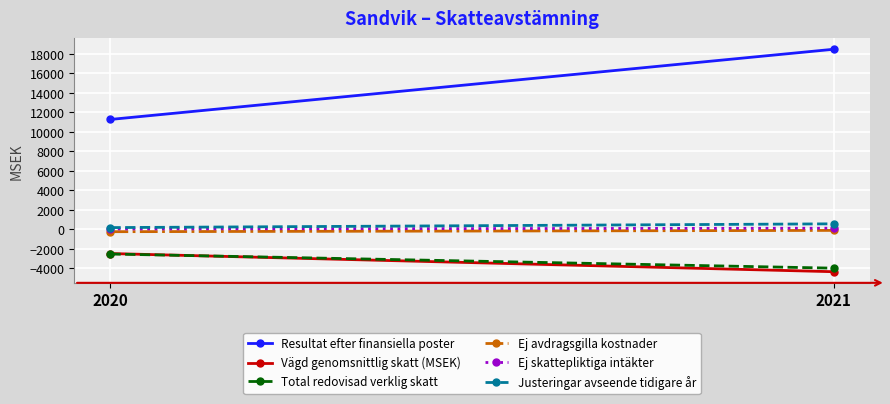

Is the value of Vägd genomsnittlig skatt (MSEK) at 2020 greater than the value of Justeringar avseende tidigare år at 2021?

No